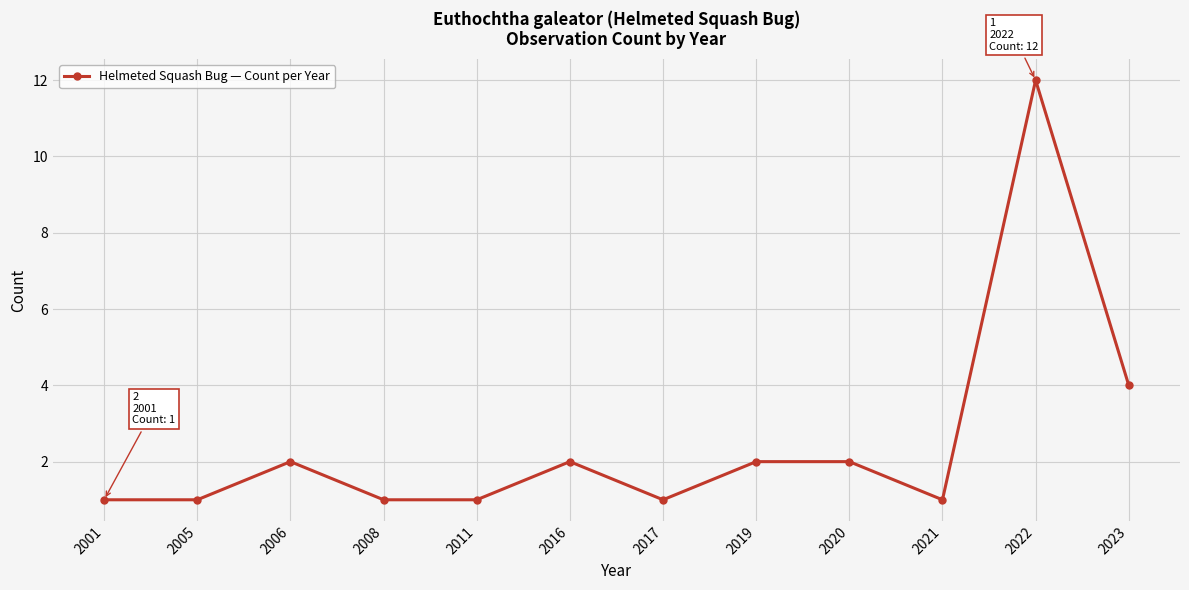

What is the difference between the maximum and second lowest values?

11